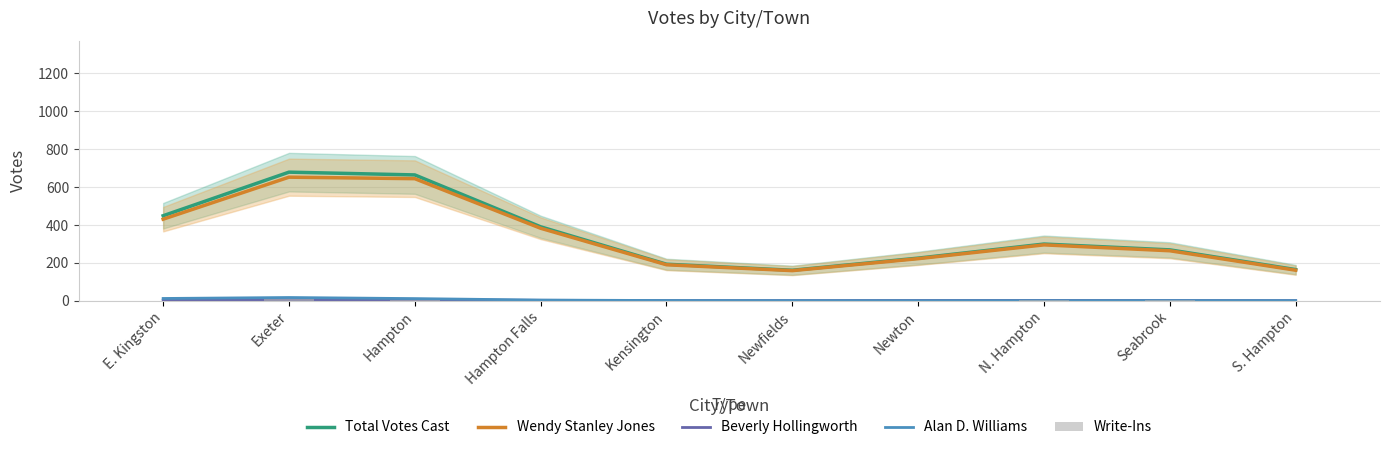

Rank the series by their maximum value, from lowest to highest.

Beverly Hollingworth, Write-Ins, Alan D. Williams, Wendy Stanley Jones, Total Votes Cast